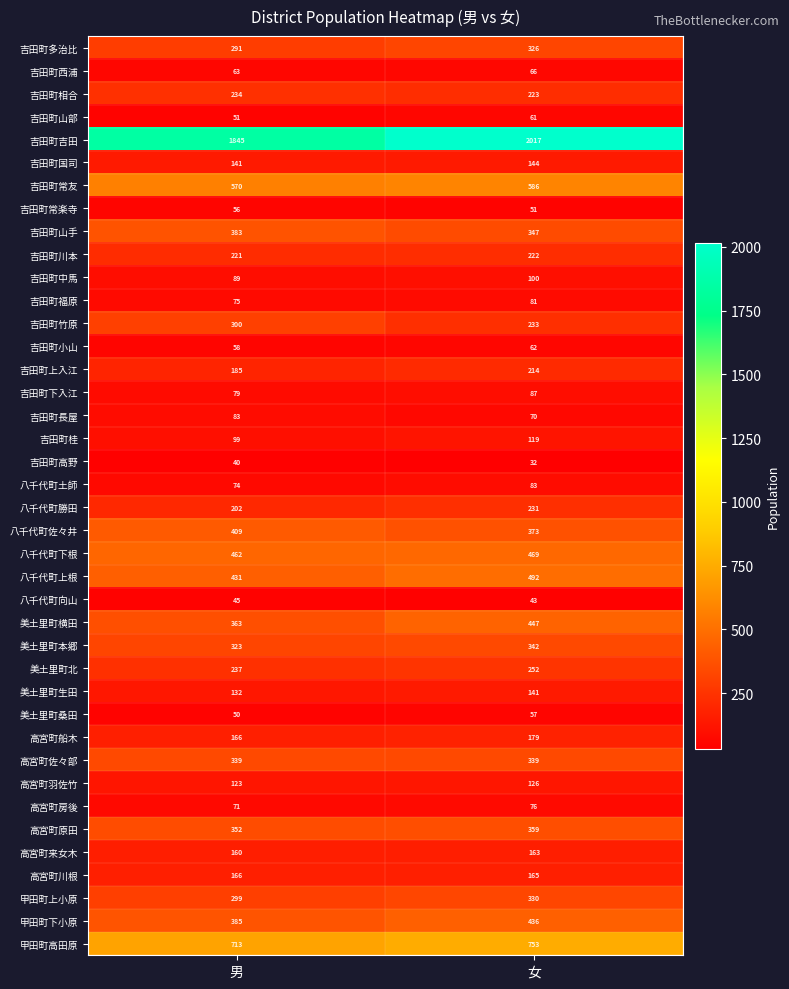

What is the difference between the maximum and minimum values in the 吉田町高野 series?

8